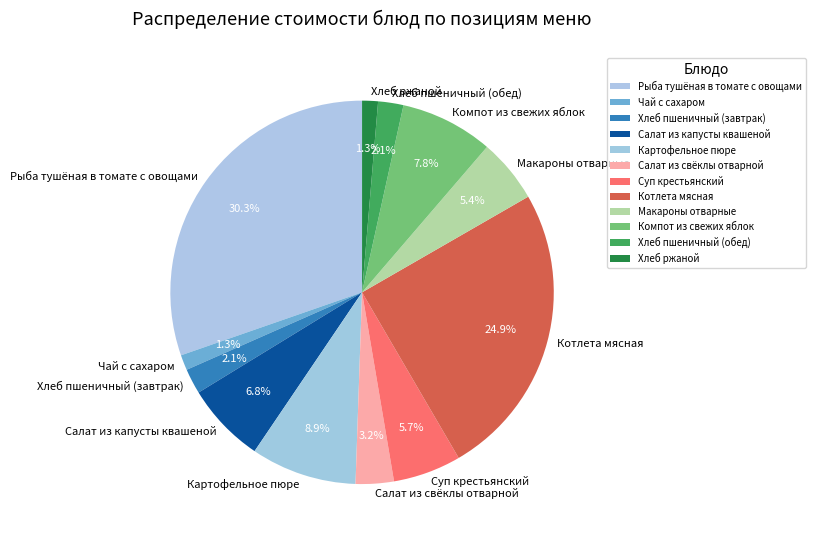

What percentage is the Компот из свежих яблок slice, to the nearest percent?

8%